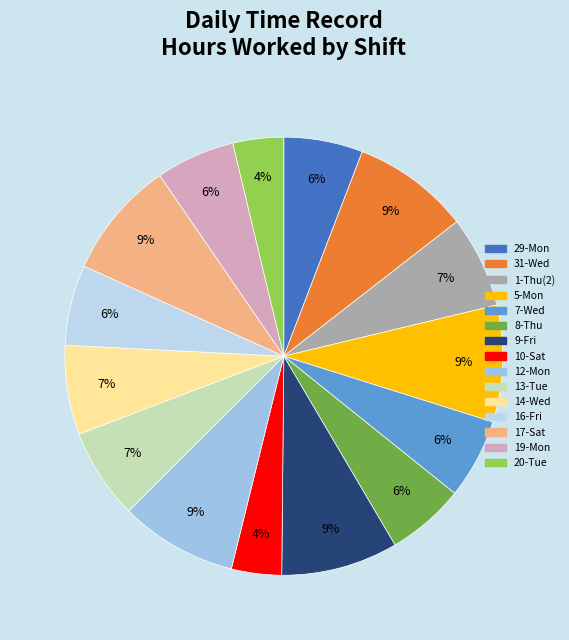

Count the number of slices in the pie.

15